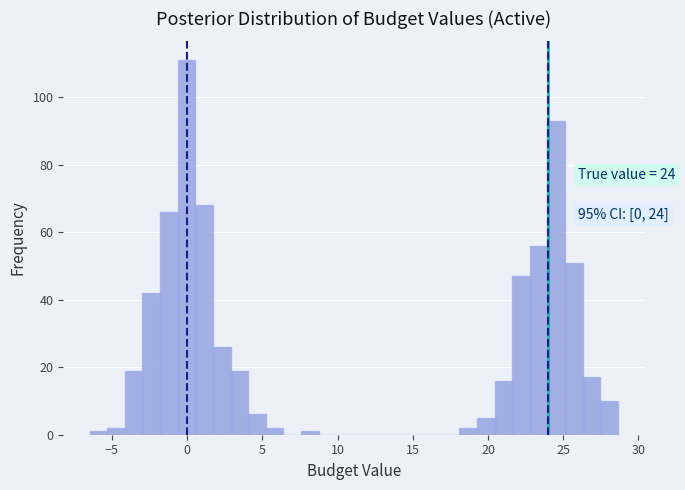

Read against the x-axis, roughly where is the centre of the tallest bar?

0.0